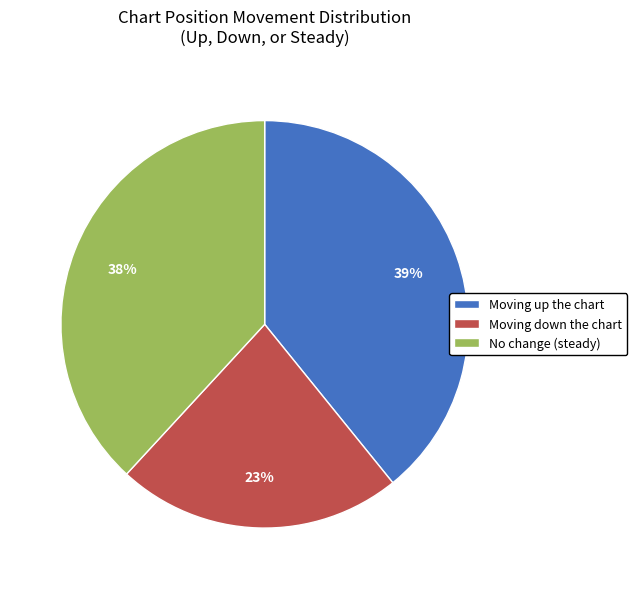

What percentage is the No change (steady) slice, to the nearest percent?

38%